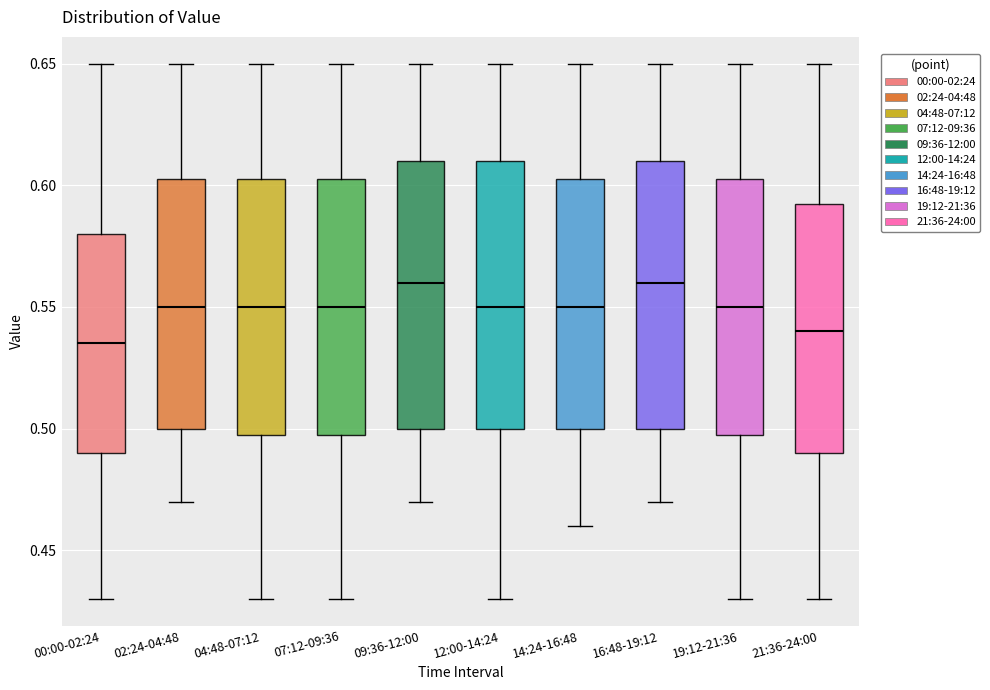

Where is the upper edge of the box for 14:24-16:48 on the y-axis? The values are not printed on the chart, so give them approximately, as read against the axis.

0.605